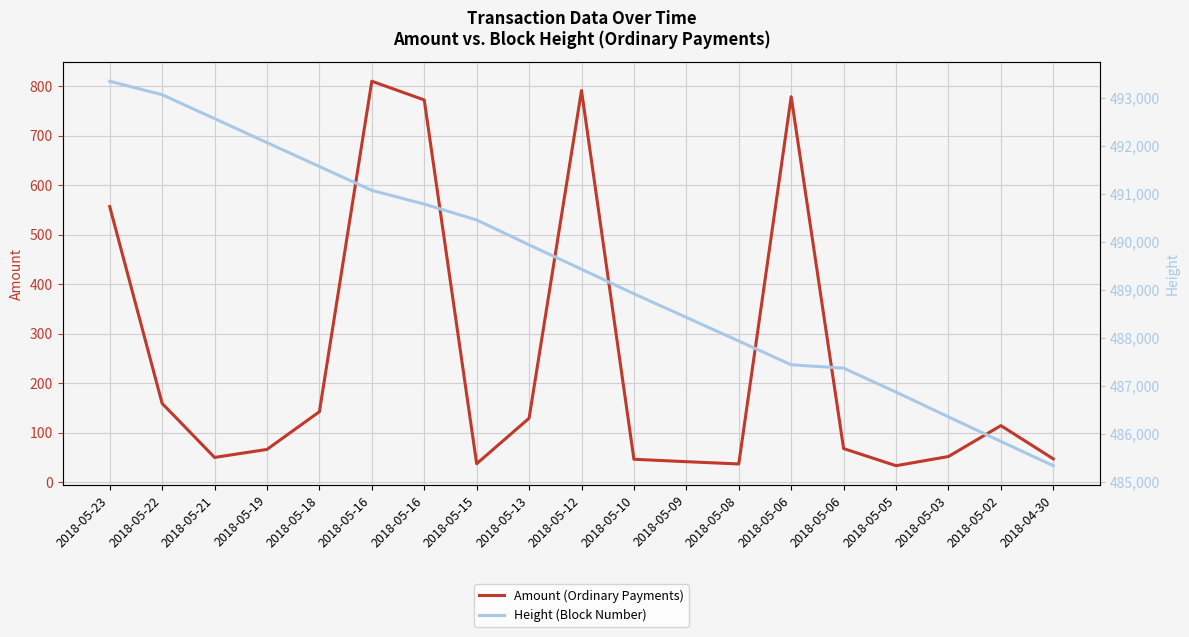

At which label does Height (Block Number) first exceed 489434?

2018-05-23